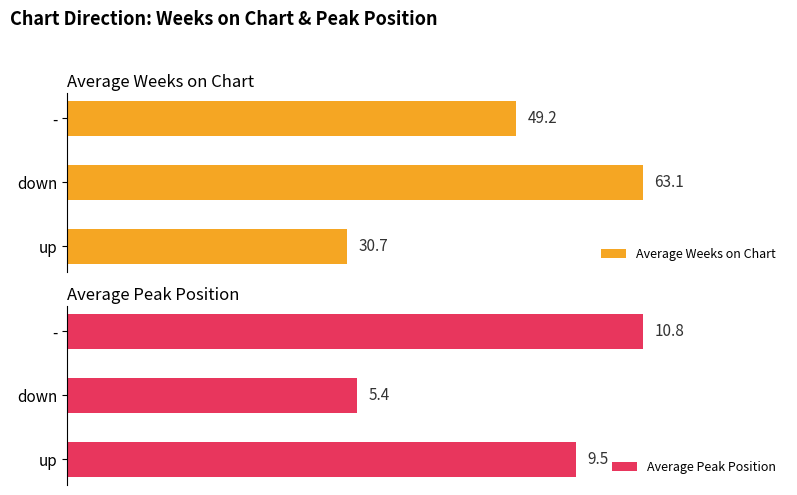

Which category has the lowest value in the Average Peak Position series?

down